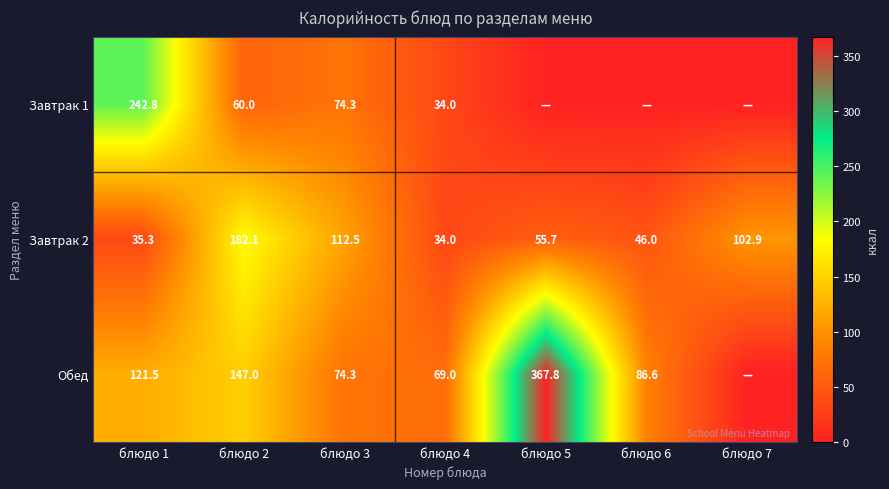

What is the difference between the maximum and minimum values in the Завтрак 2 series?

148.1